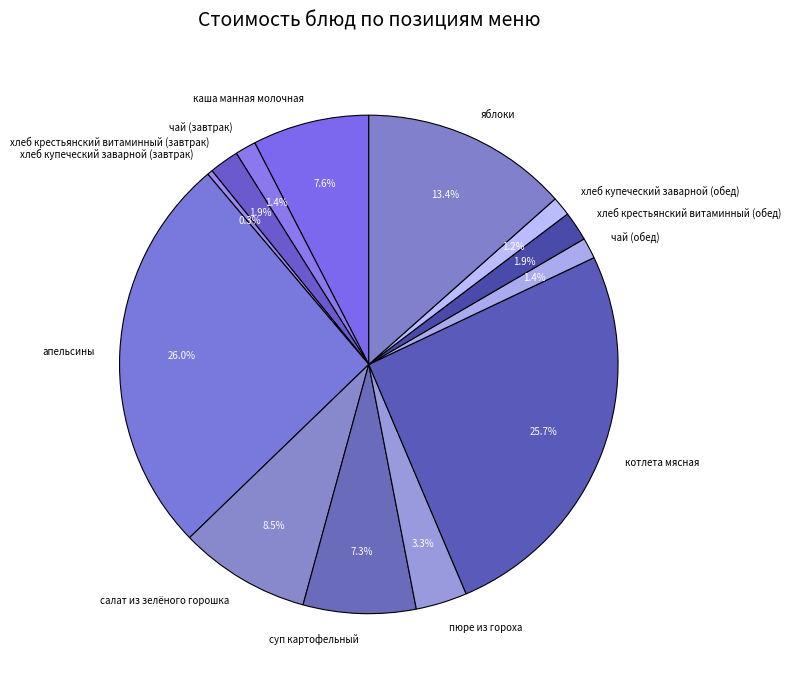

Combined, do апельсины and каша манная молочная account for over 50%?

No